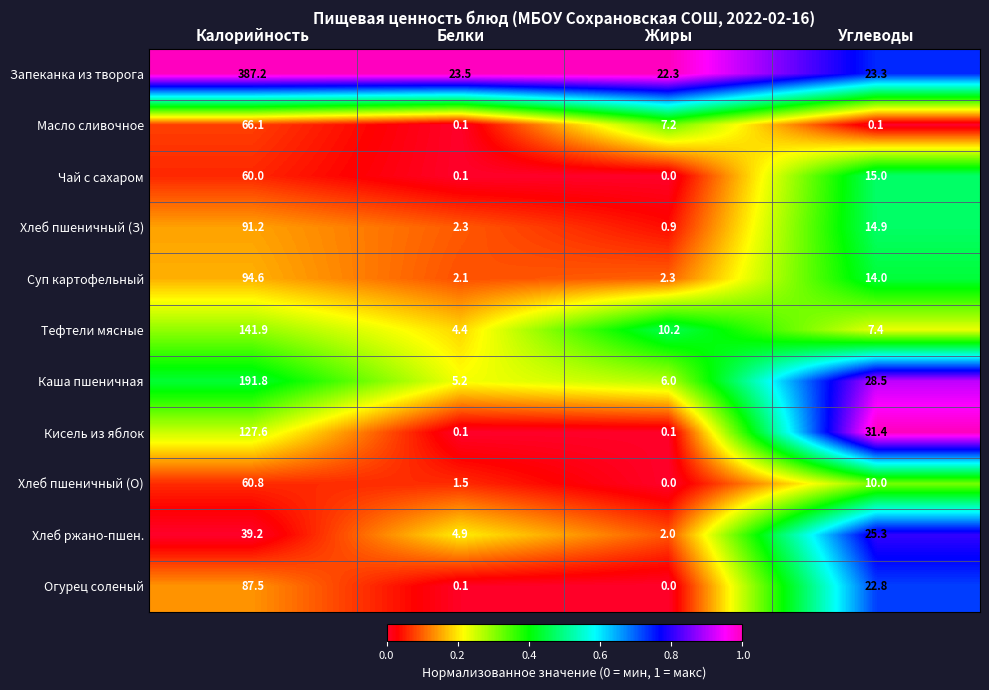

At which category is the sum across all series the highest?

Калорийность